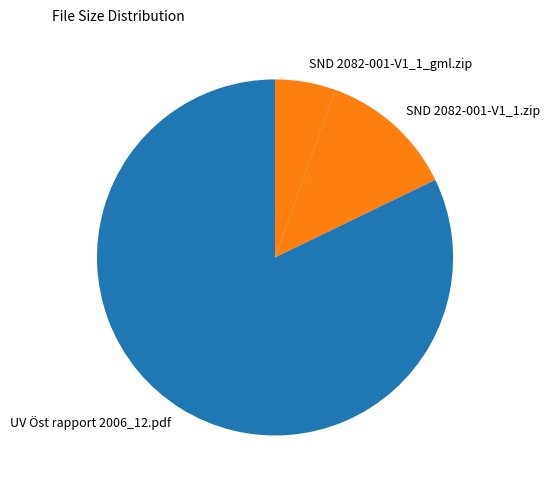

Does any single category account for the majority?

Yes